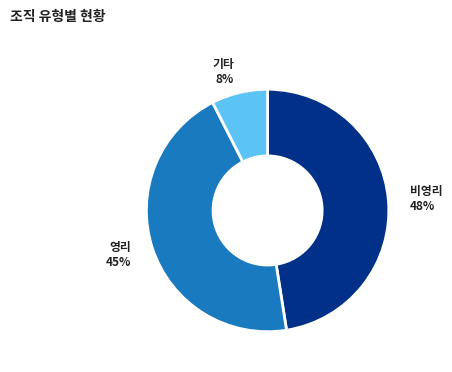

To the nearest percent, what is the average slice percentage?

33%